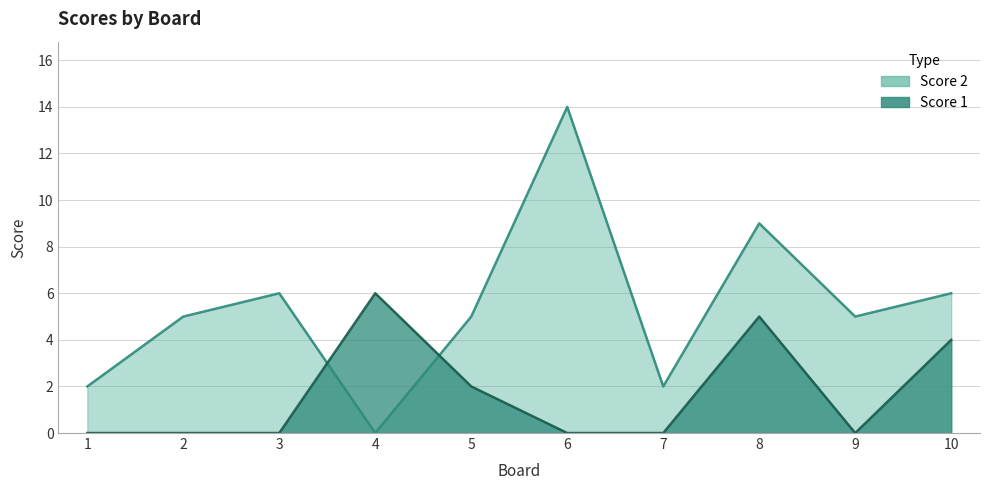

Rank the series by their average value, from highest to lowest.

Score 2, Score 1